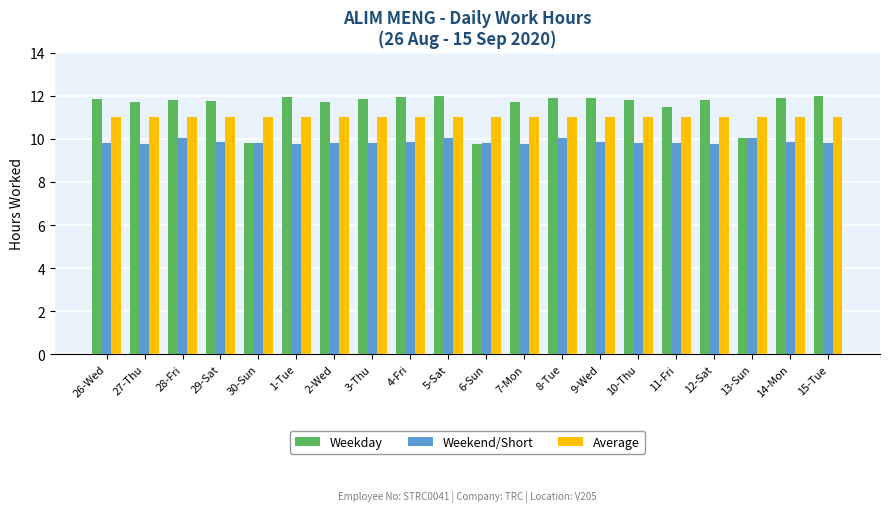

List the series in order of their peak value, lowest first.

Weekend/Short, Average, Weekday